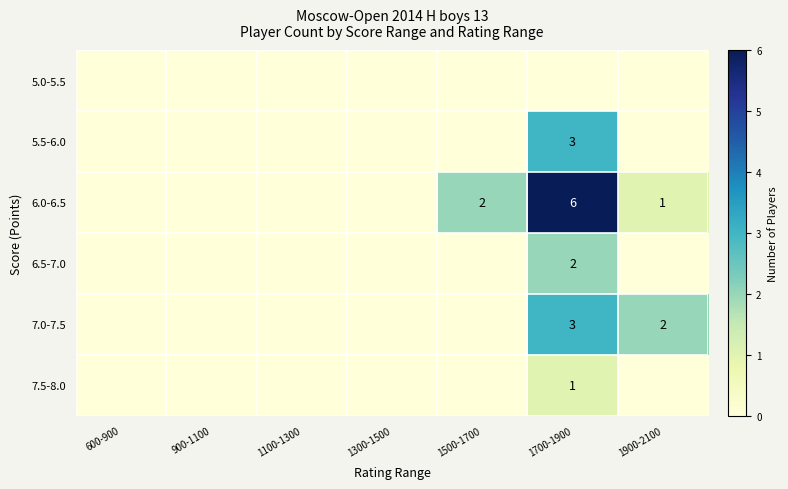

The value of 6.0-6.5 at 1900-2100 is 1. True or false?

True